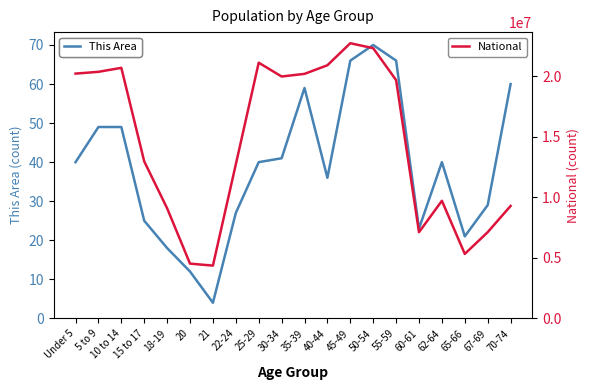

Where is the first local maximum for National?

10 to 14